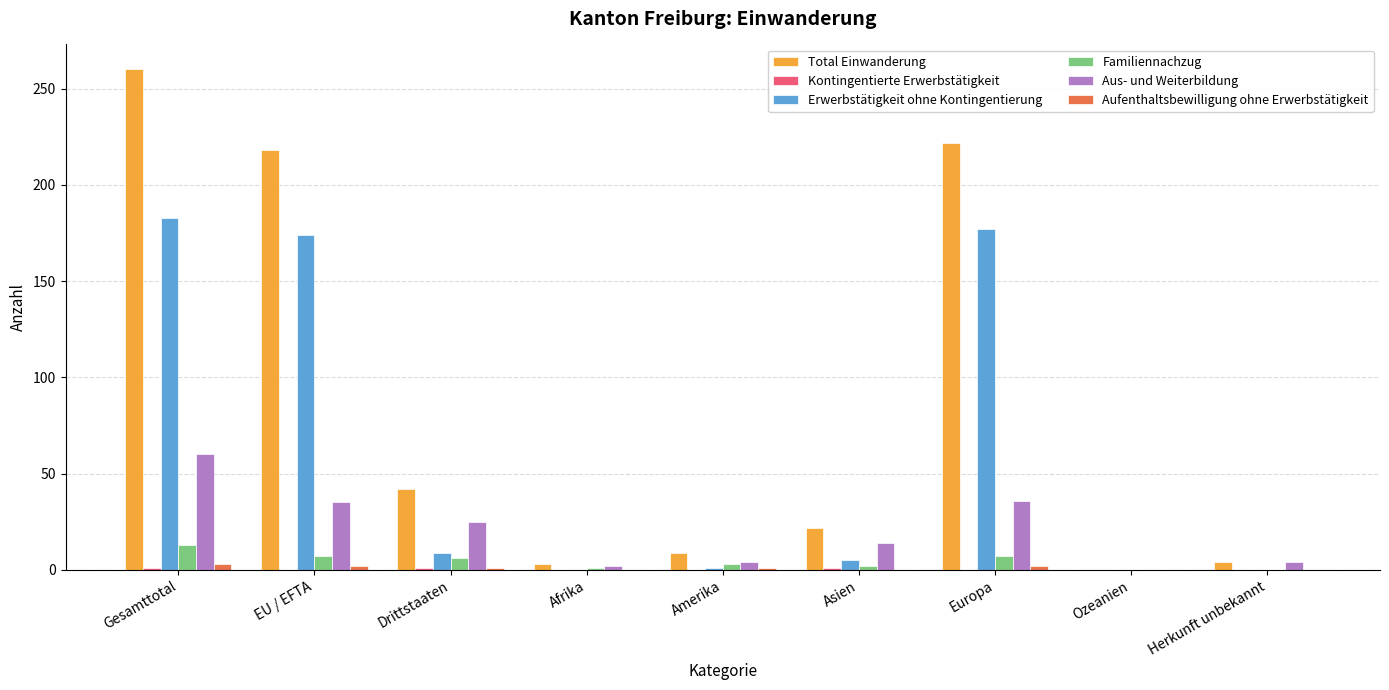

Between EU / EFTA and Amerika, which series saw the biggest shift?

Total Einwanderung